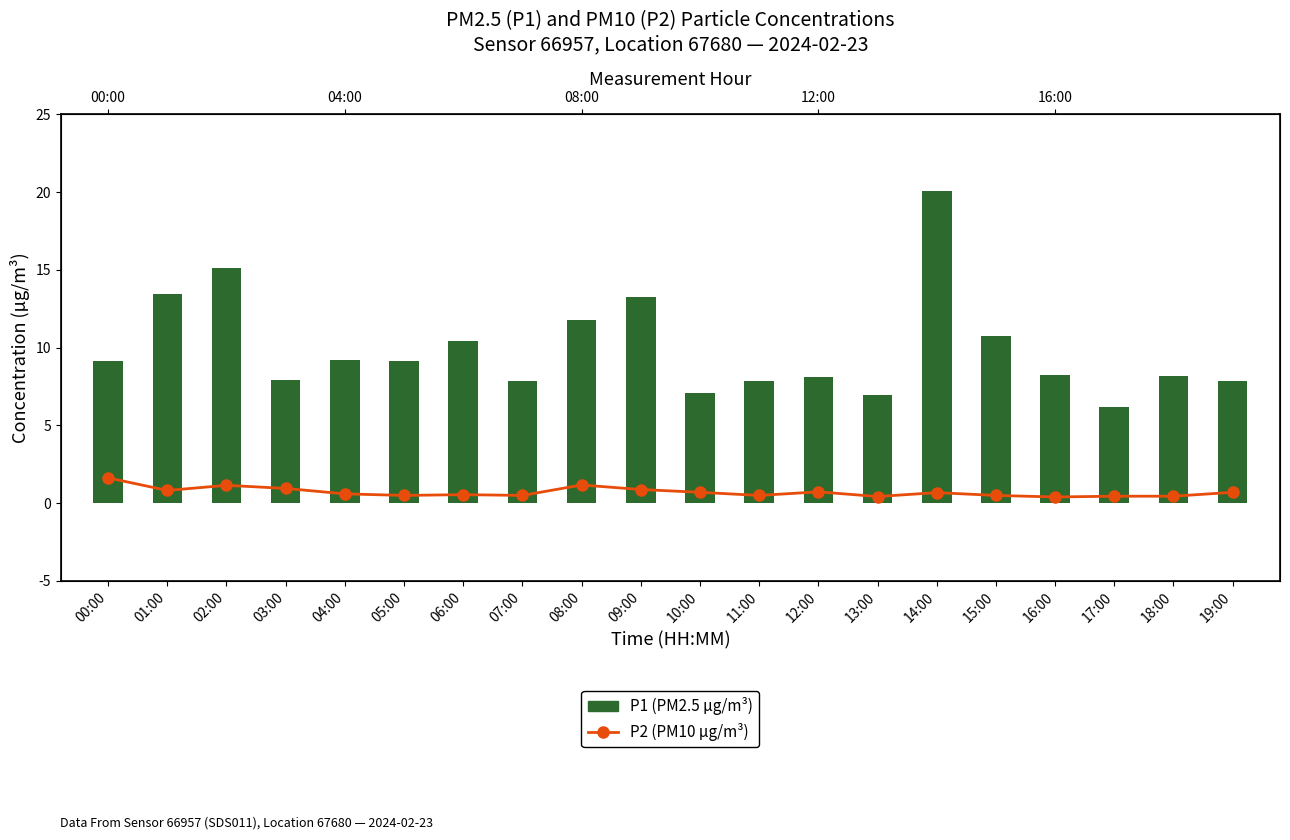

Reading right to left, transcribe all the data shown in this chart.

P2 (PM10 µg/m³): 19:00=0.7	18:00=0.5	17:00=0.5	16:00=0.4	15:00=0.5	14:00=0.7	13:00=0.4	12:00=0.7	11:00=0.5	10:00=0.7	09:00=0.9	08:00=1.2	07:00=0.5	06:00=0.6	05:00=0.5	04:00=0.6	03:00=0.9	02:00=1.1	01:00=0.8	00:00=1.6
P1 (PM2.5 µg/m³): 19:00=7.8	18:00=8.2	17:00=6.2	16:00=8.2	15:00=10.8	14:00=20.1	13:00=7.0	12:00=8.1	11:00=7.9	10:00=7.1	09:00=13.2	08:00=11.8	07:00=7.8	06:00=10.4	05:00=9.1	04:00=9.2	03:00=7.9	02:00=15.1	01:00=13.4	00:00=9.2